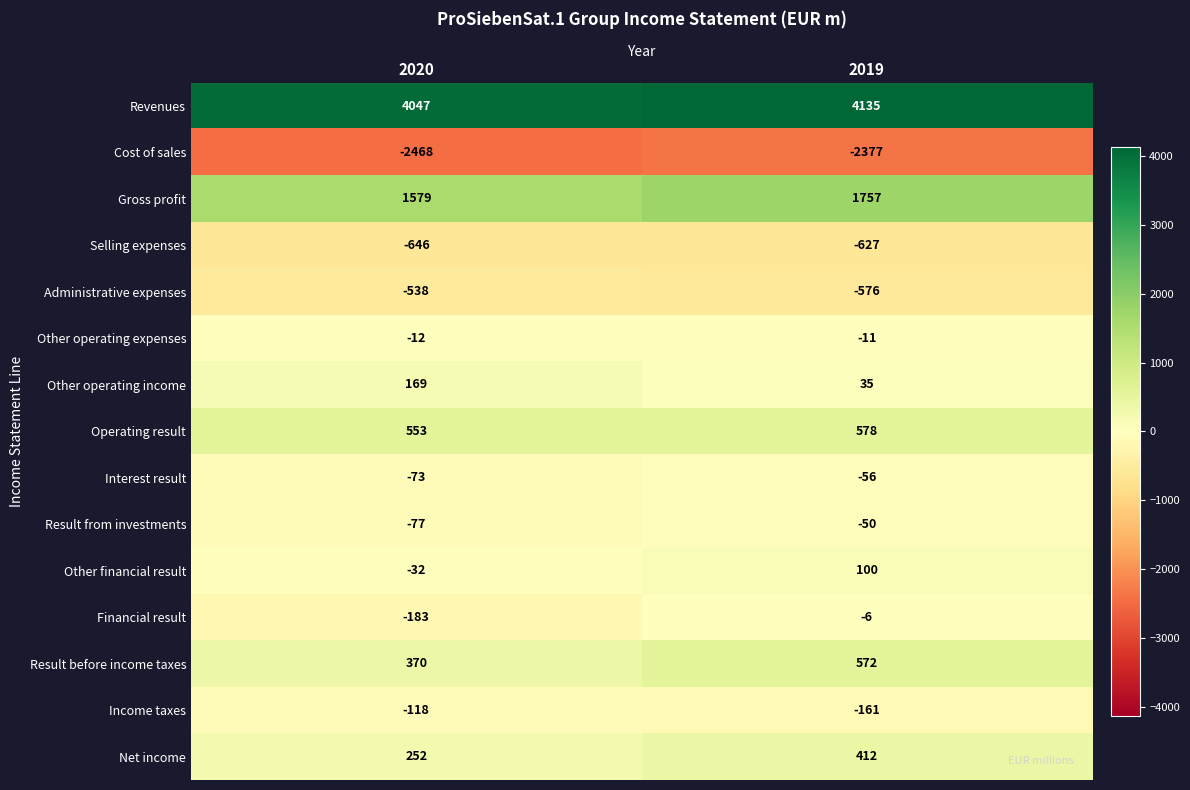

At how many categories does at least one series exceed 119?

2